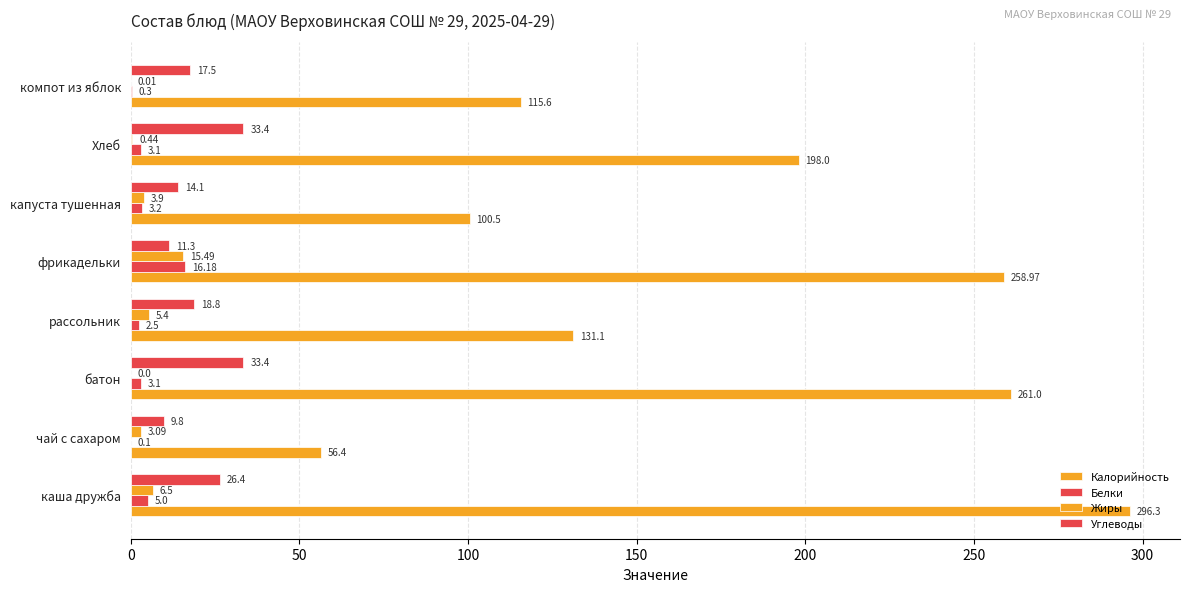

How many values in Жиры are above zero?

7